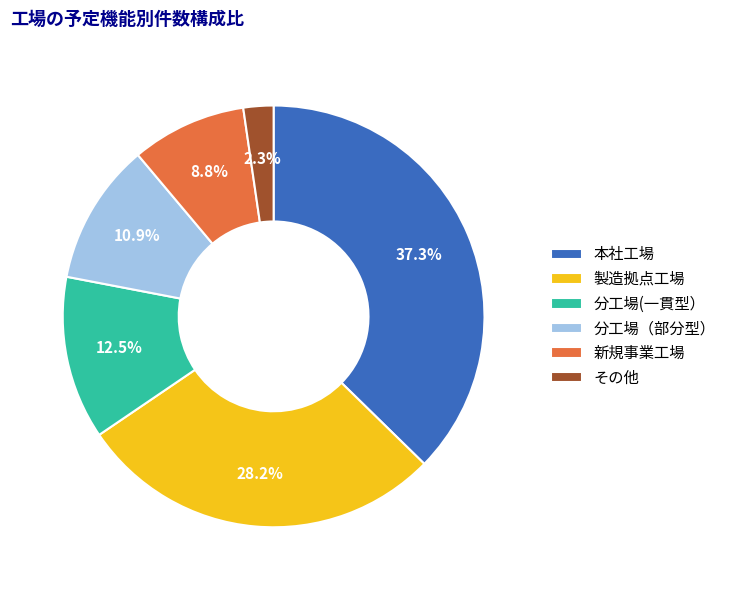

Which slice is the largest?

本社工場